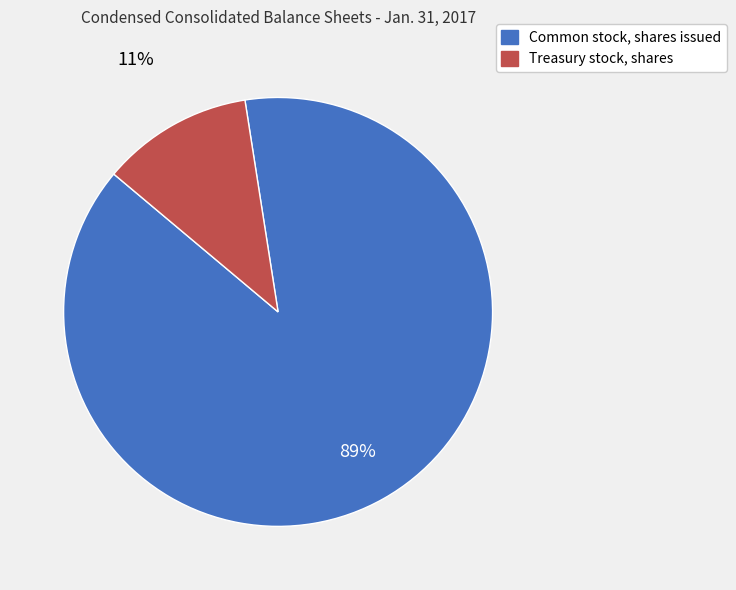

Which has a higher value, Treasury stock, shares or Common stock, shares issued?

Common stock, shares issued